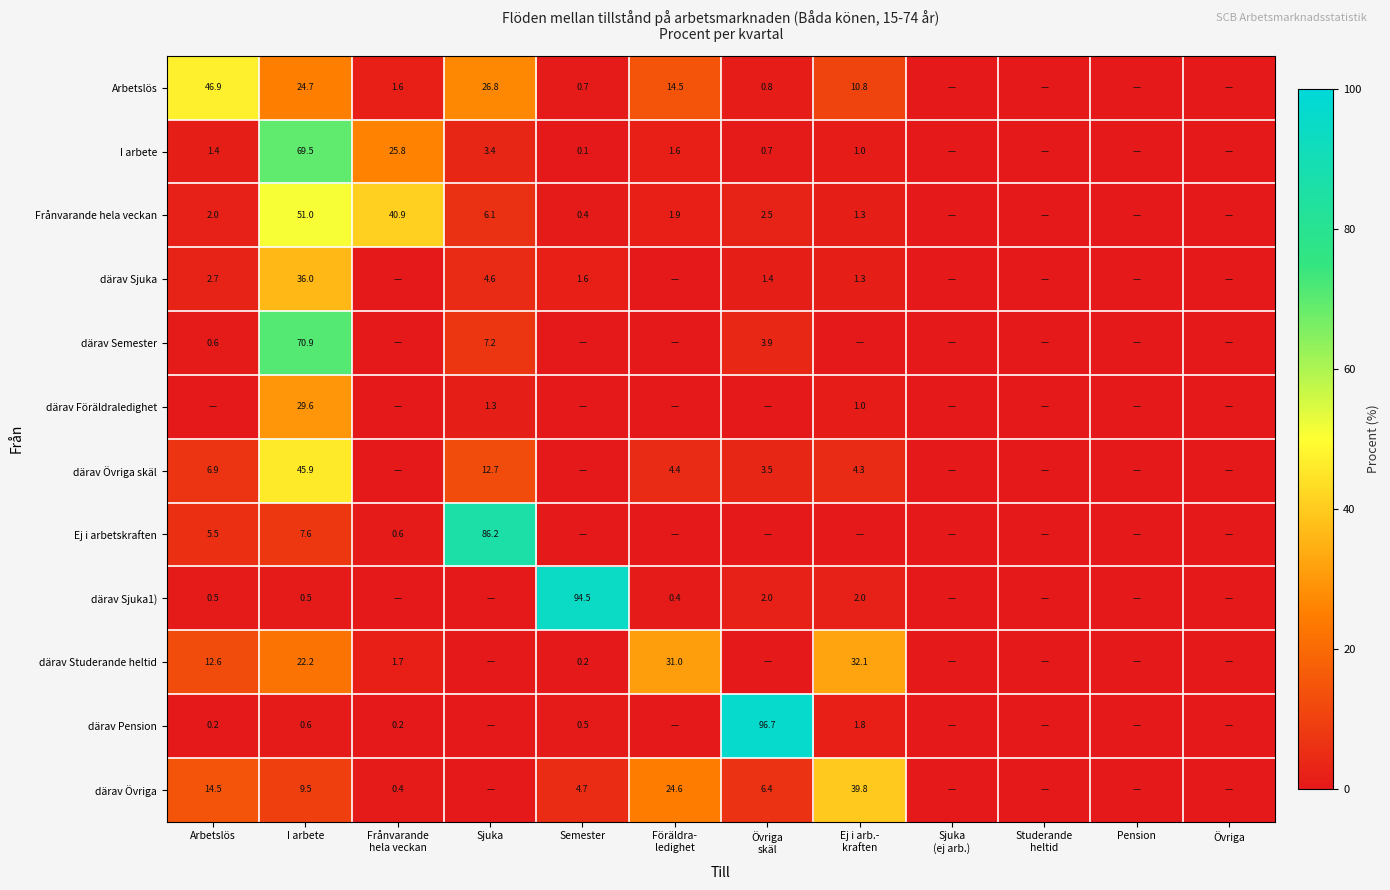

At I arbete, list the series in order from smallest to largest.

därav Sjuka1), därav Pension, Ej i arbetskraften, därav Övriga, därav Studerande heltid, Arbetslös, därav Föräldraledighet, därav Sjuka, därav Övriga skäl, Frånvarande hela veckan, I arbete, därav Semester